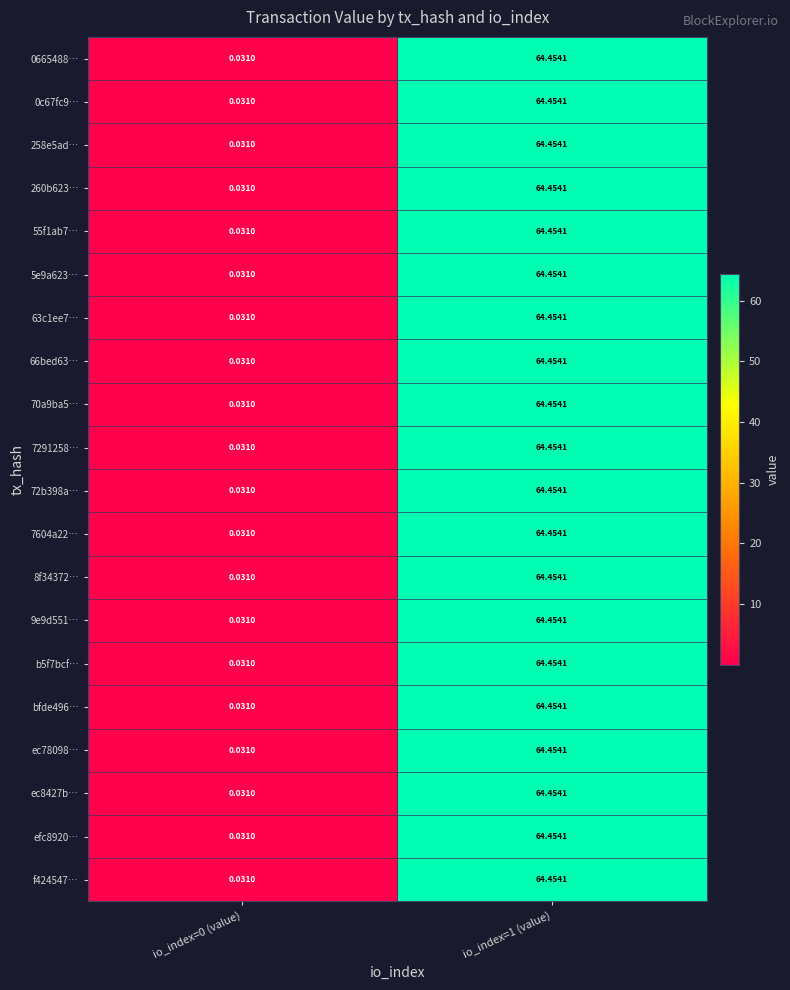

Is the value of f424547… at io_index=1 (value) greater than the value of ec78098… at io_index=0 (value)?

Yes